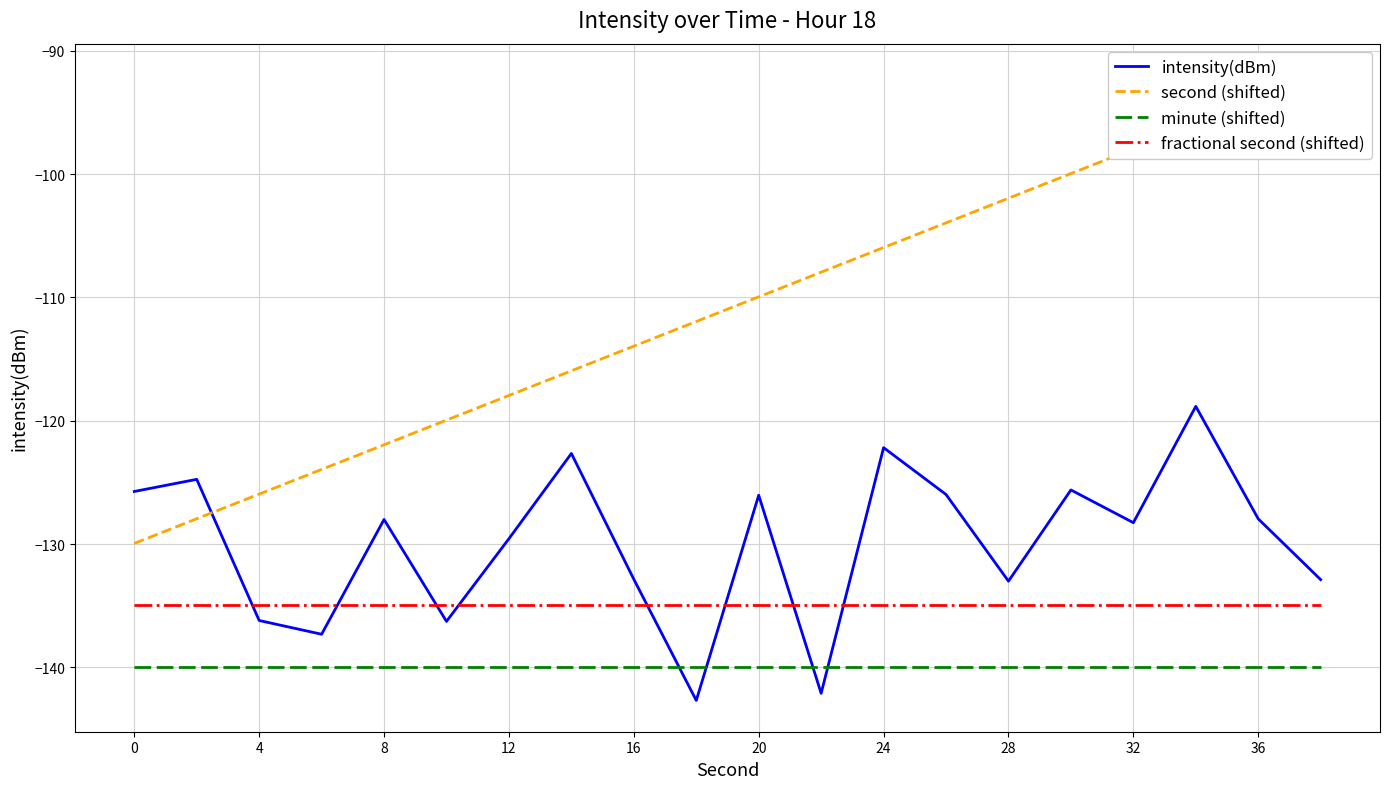

True or false: fractional second (shifted) and minute (shifted) intersect in this chart.

False